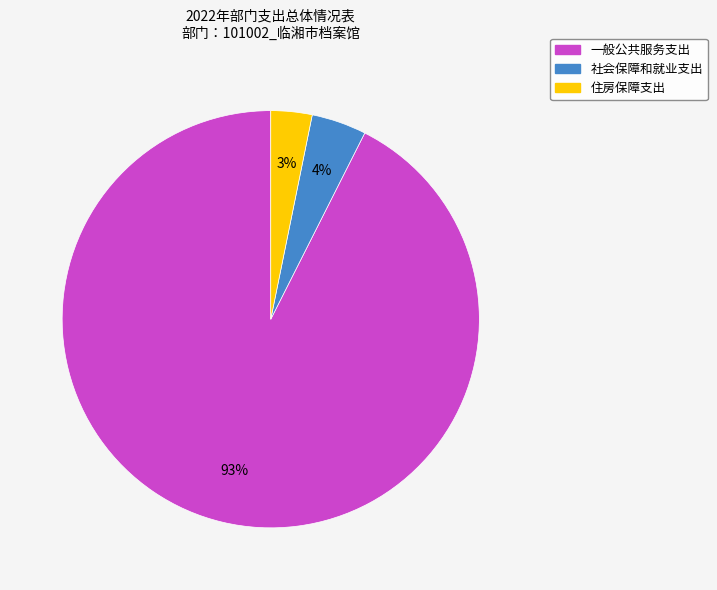

Is the sum of 住房保障支出 and 社会保障和就业支出 greater than half?

No